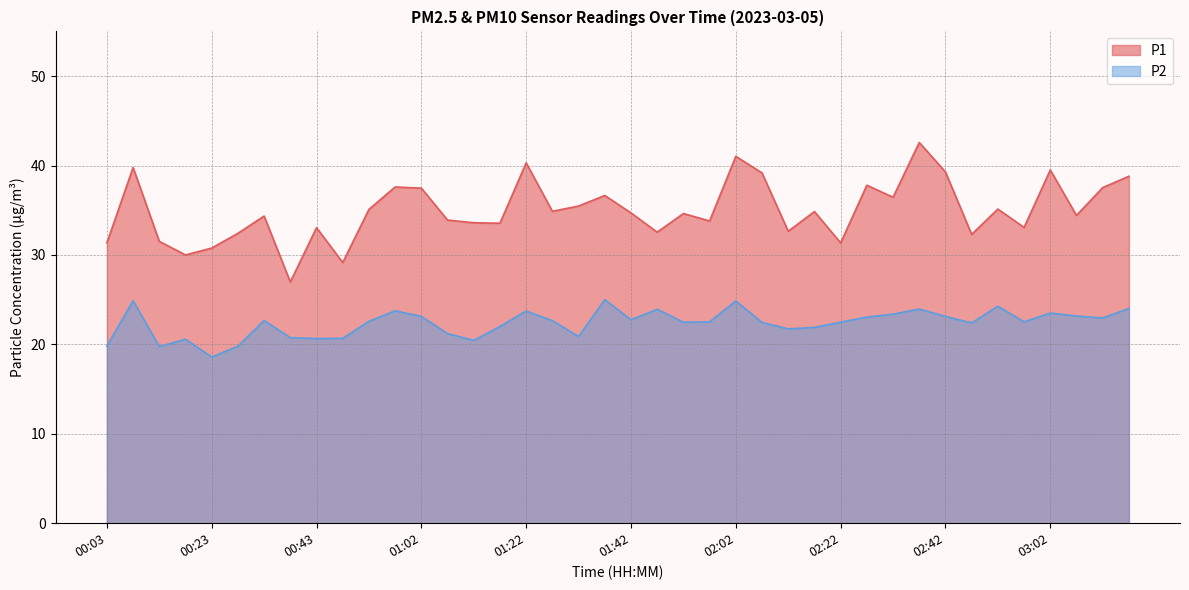

What value does the P1 series have at 01:02?

37.5